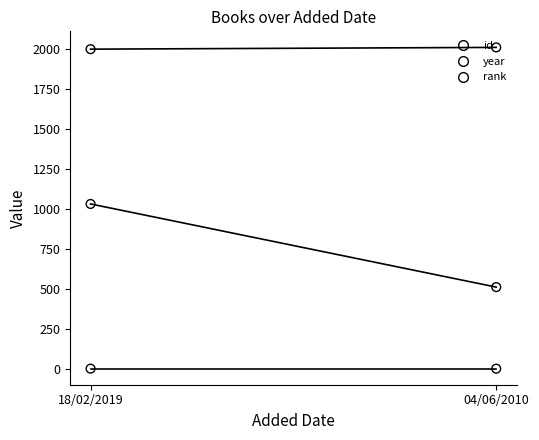

Which series contains the highest Y value?

year_line